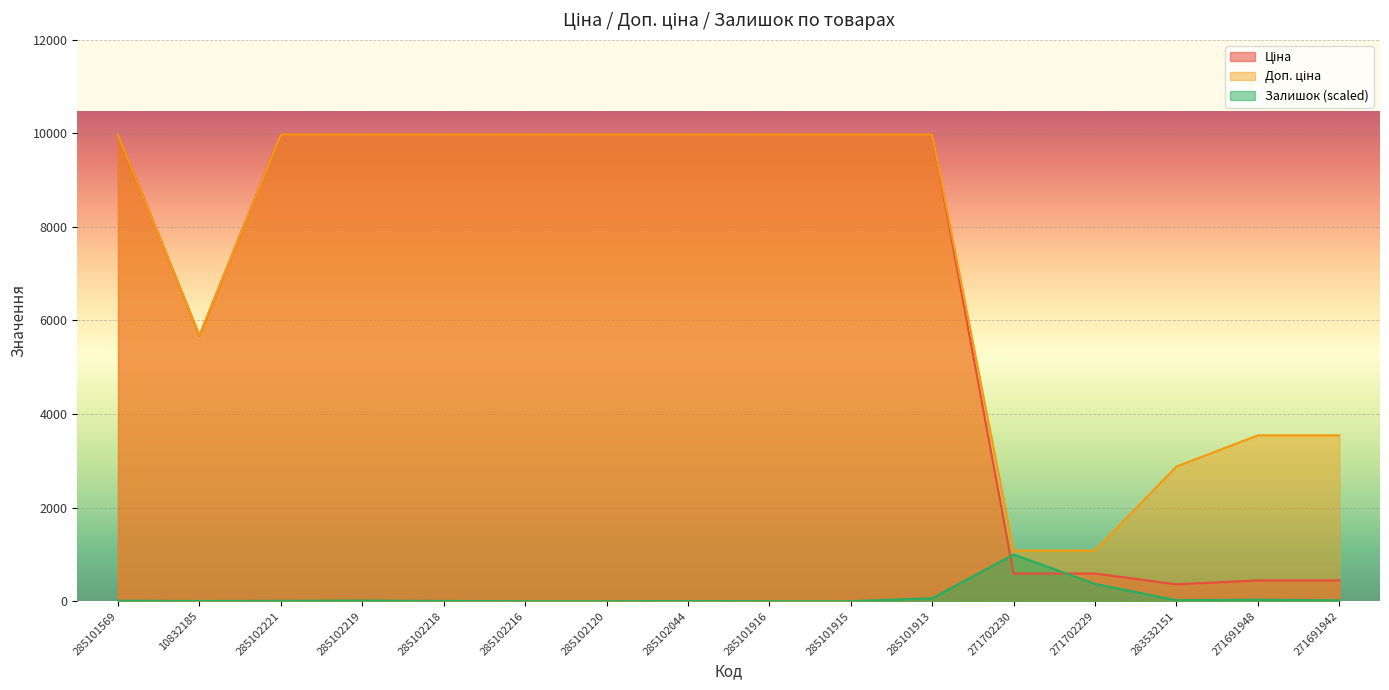

True or false: Залишок and Доп. ціна intersect in this chart.

False